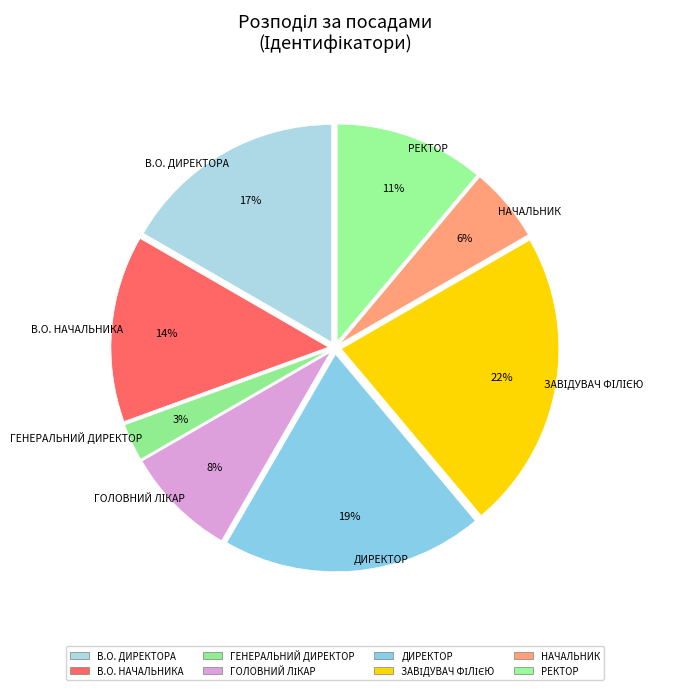

Rank the categories by value from lowest to highest.

Генеральний директор, Начальник, Головний лікар, Ректор, В.о. начальника, В.о. директора, Директор, Завідувач філією